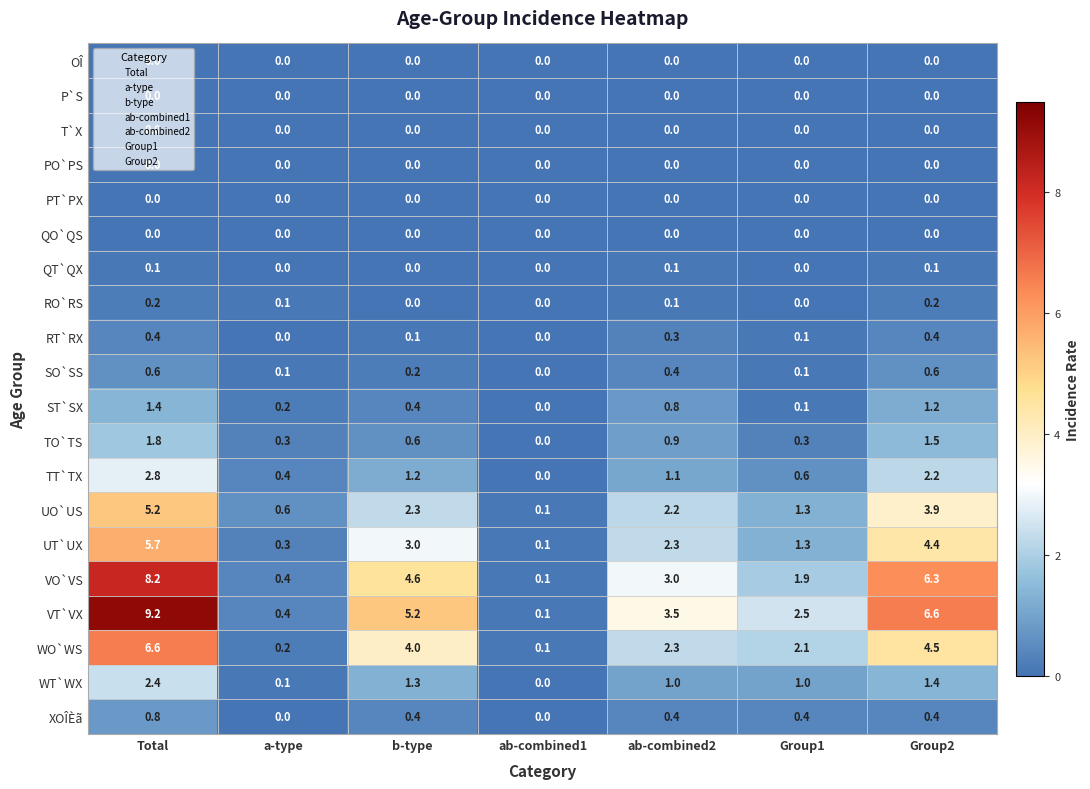

What is the highest value of the VO`VS series?

8.2